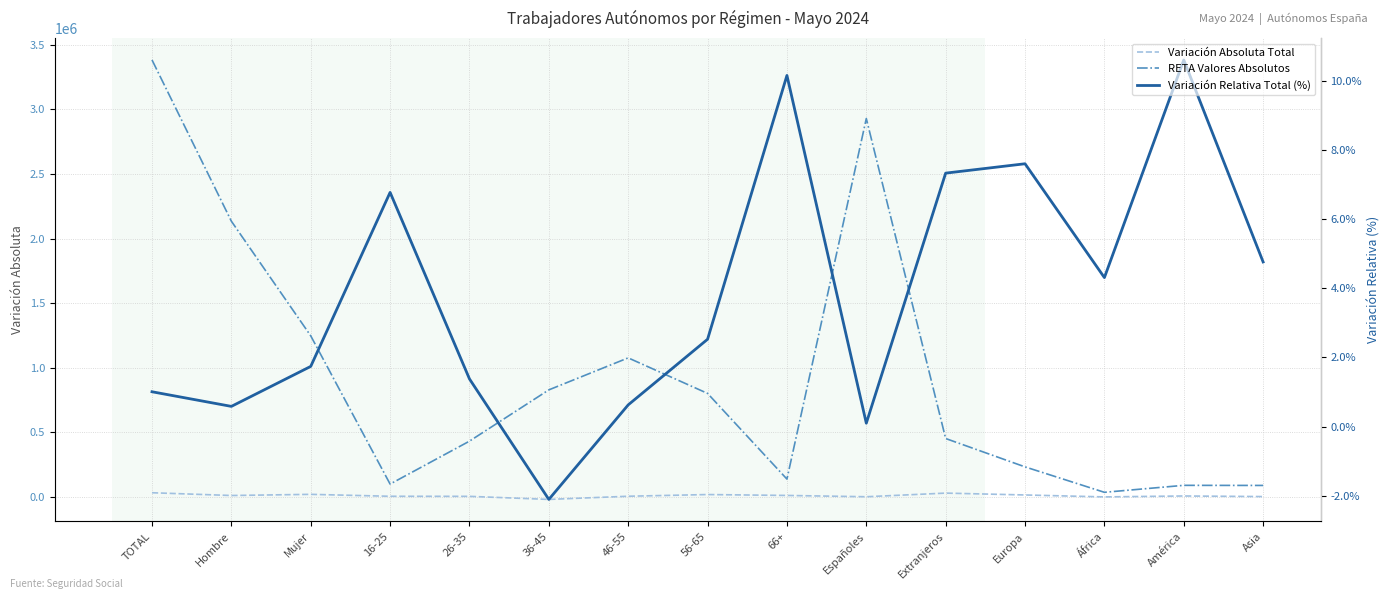

Which category has the highest value in the Variación Relativa Total (%) series?

América